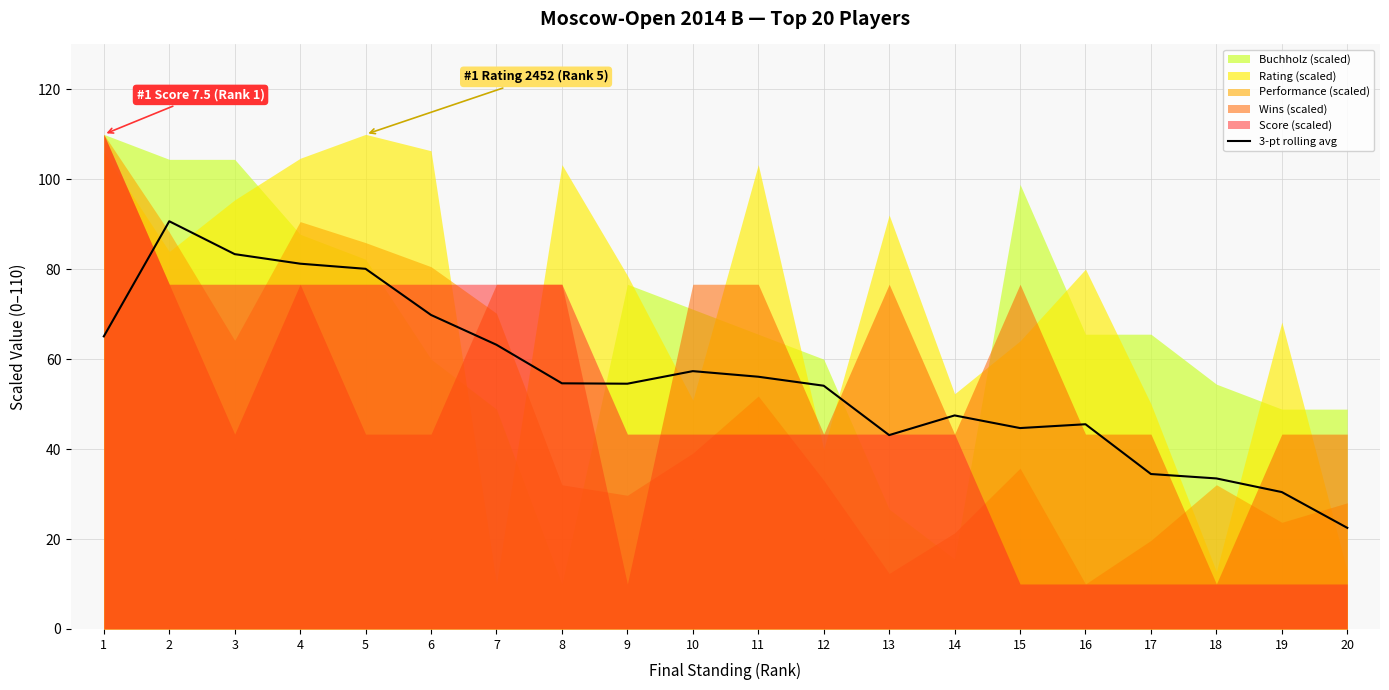

What is the difference between the maximum and minimum values?

68.2